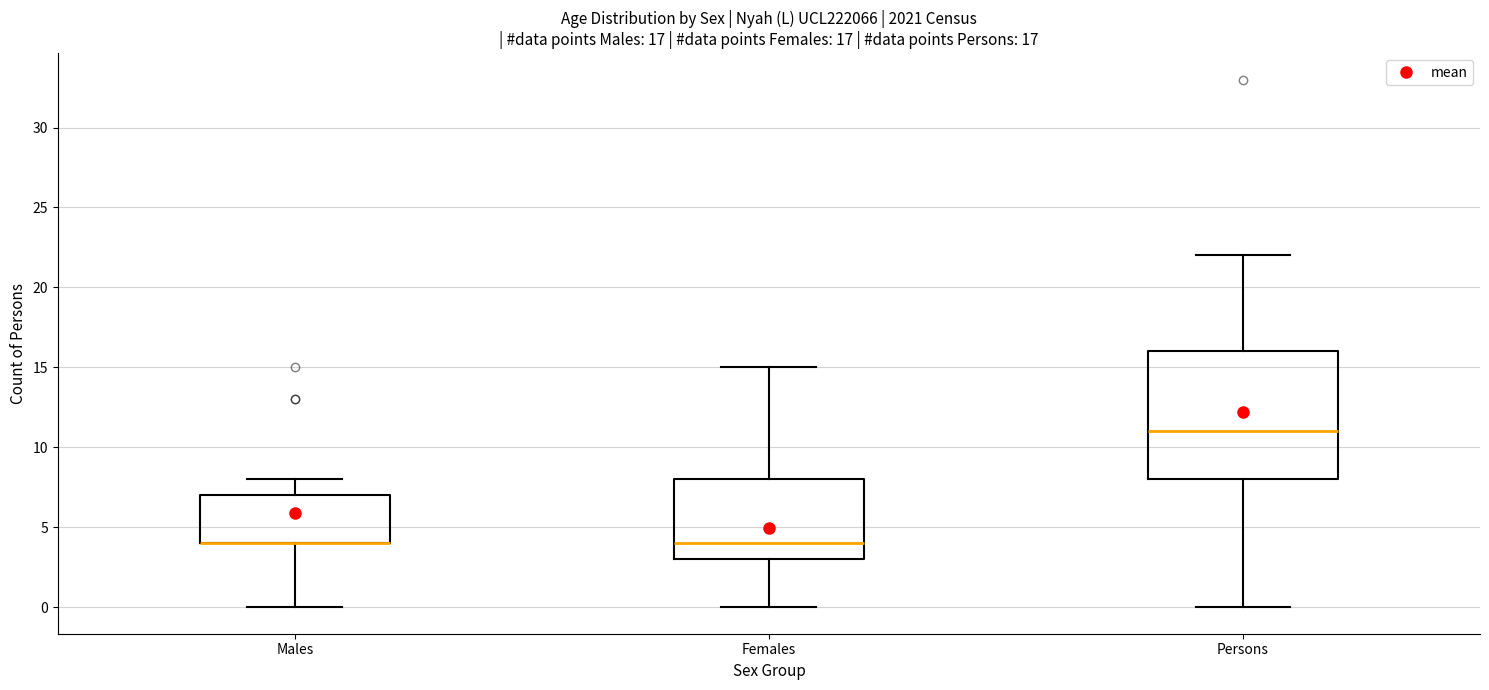

Which box is the tallest, from its lower edge to its upper edge?

Persons